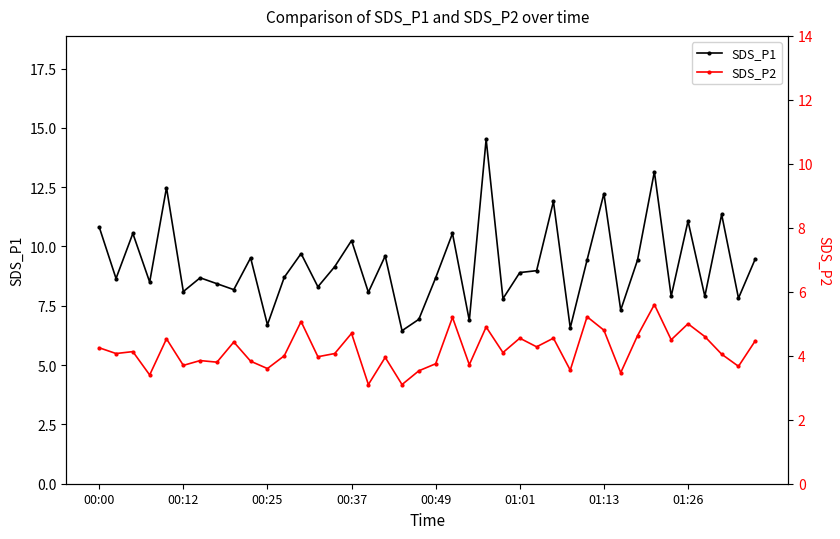

Is it true that SDS_P1 equals 8.1 at 00:12?

True